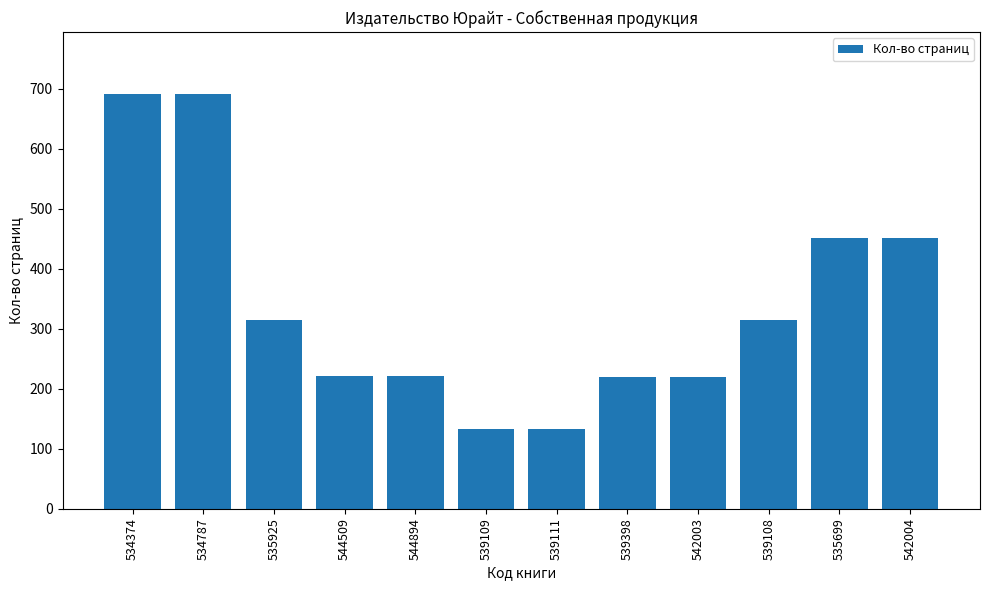

True or false: the data shows 219 at 542003.

True